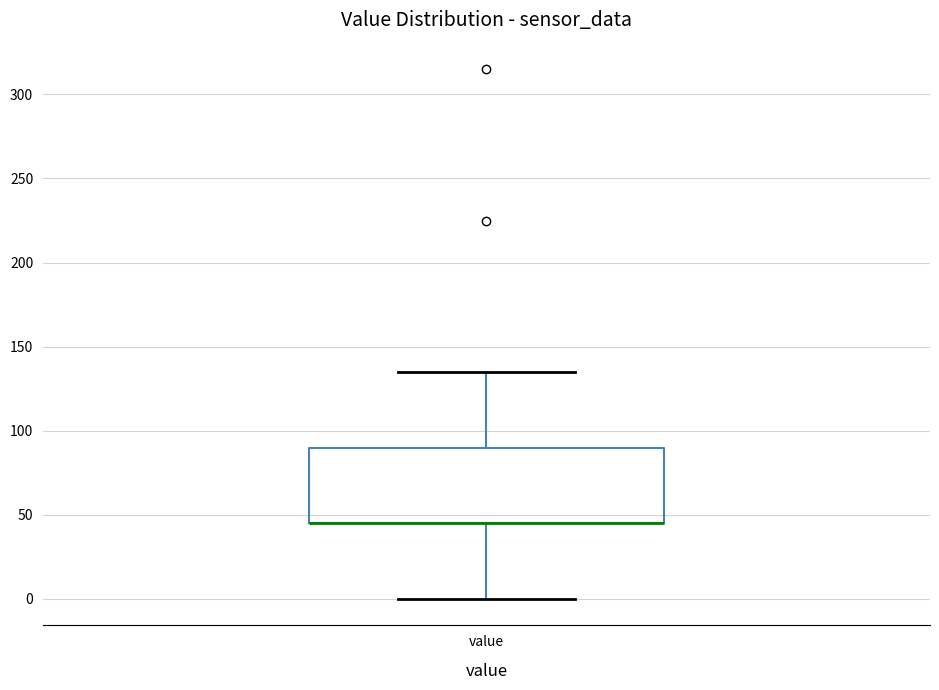

Where does the upper whisker of the box for value end on the y-axis? The values are not printed on the chart, so give them approximately, as read against the axis.

135